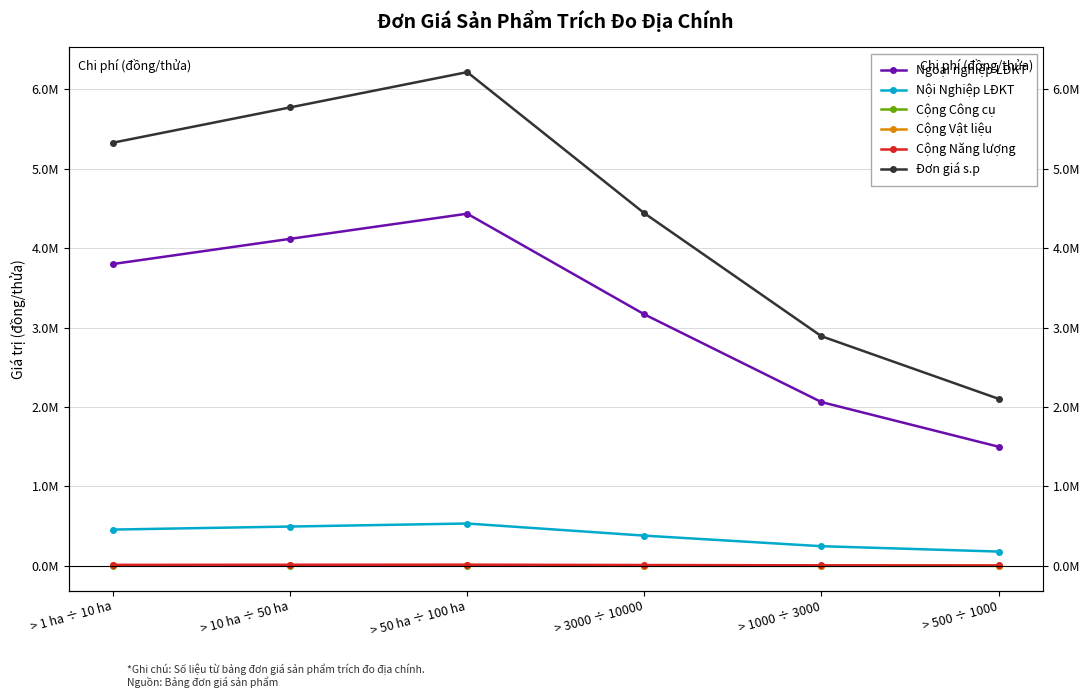

What is the label of the 3rd point from the left?

> 50 ha ÷ 100 ha